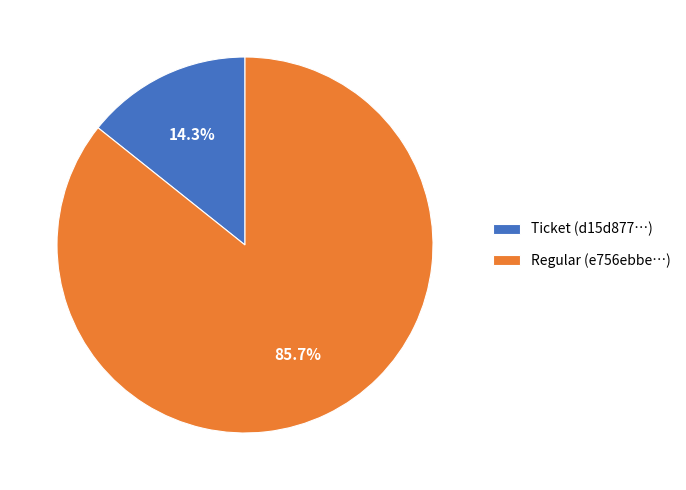

Rank the categories by value from highest to lowest.

Regular (e756ebbe…), Ticket (d15d877…)